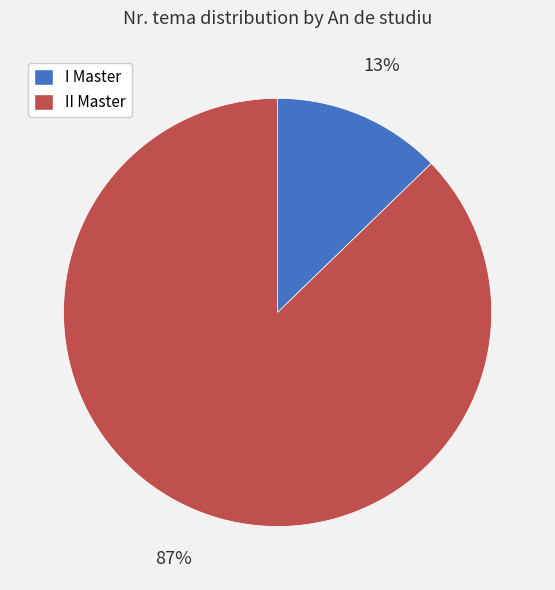

Count the number of slices in the pie.

2